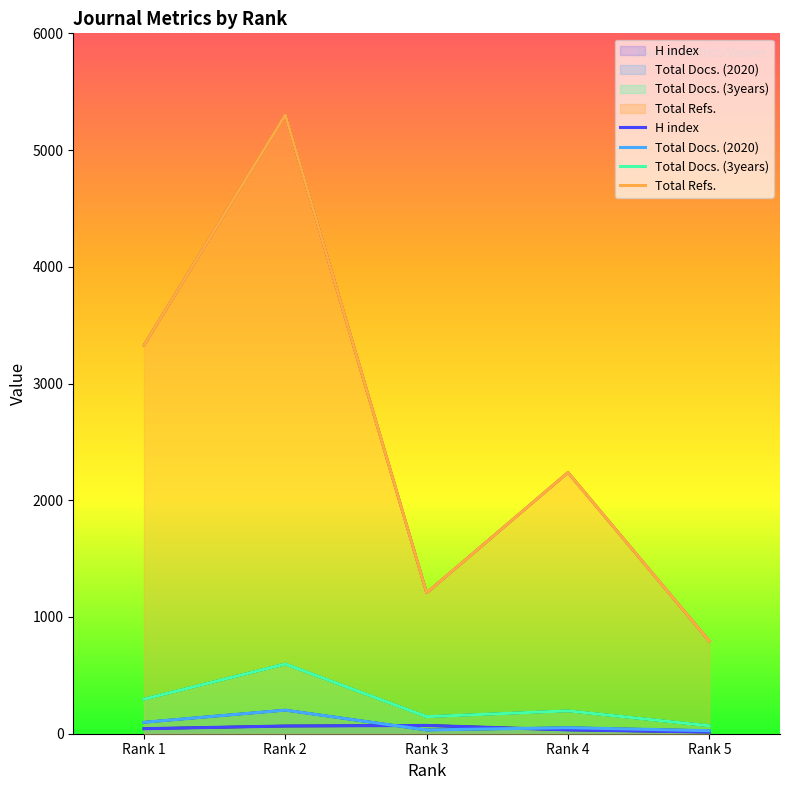

Reading left to right, list all the values displayed in this chart.

H index: Rank 1=43	Rank 2=66	Rank 3=71	Rank 4=33	Rank 5=14
Total Docs. (2020): Rank 1=98	Rank 2=202	Rank 3=32	Rank 4=52	Rank 5=26
Total Docs. (3years): Rank 1=296	Rank 2=597	Rank 3=146	Rank 4=196	Rank 5=68
Total Refs.: Rank 1=3328	Rank 2=5302	Rank 3=1207	Rank 4=2238	Rank 5=793